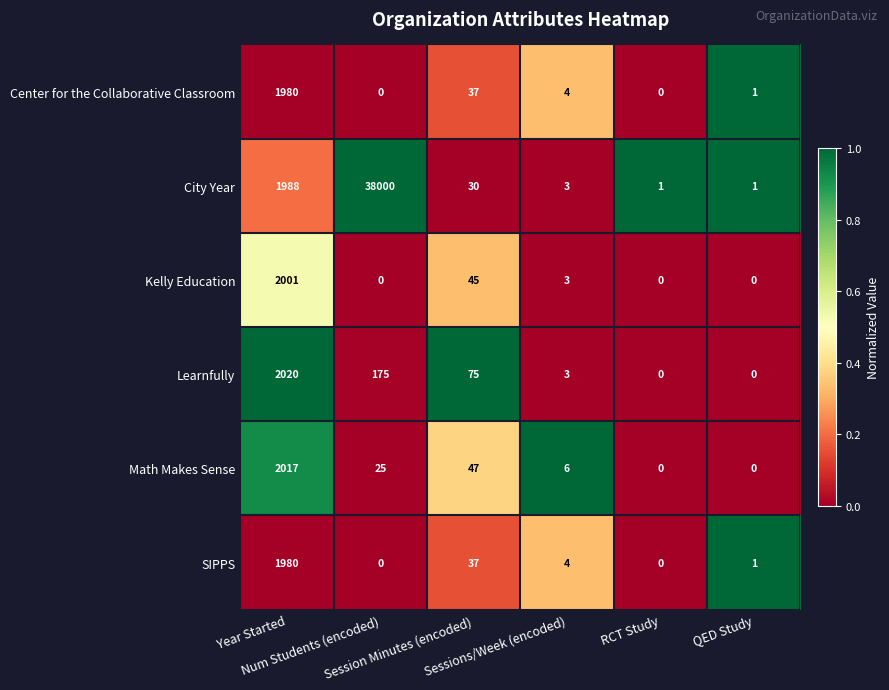

Which series has the largest total across all categories?

City Year